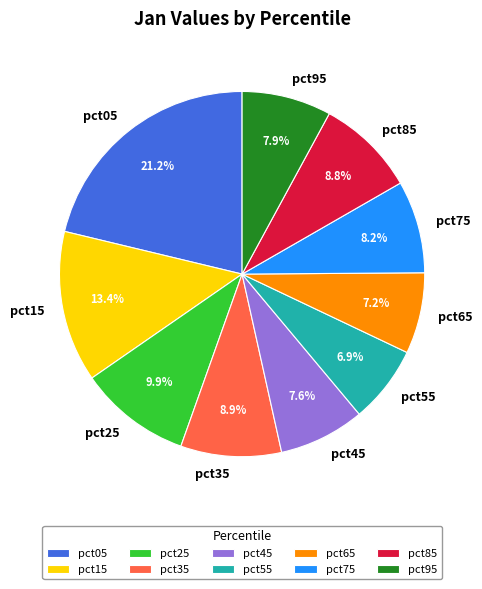

Between pct15 and pct95, which is larger?

pct15